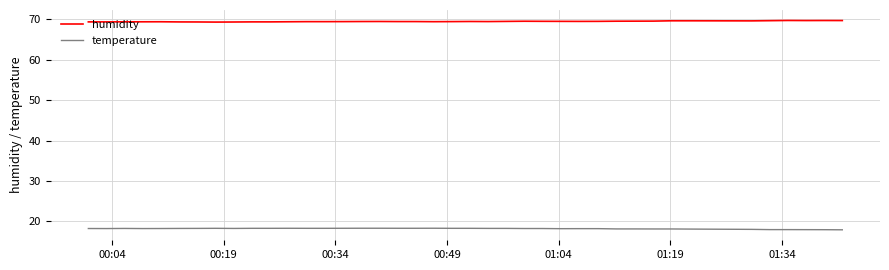

What is the maximum value shown in the chart?

69.7